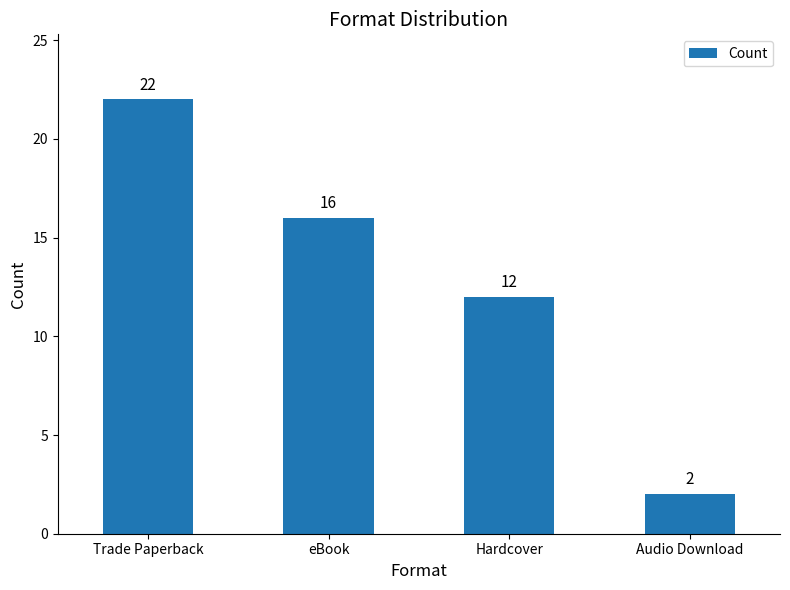

Approximately how many times larger is the value at eBook compared to Trade Paperback?

0.7